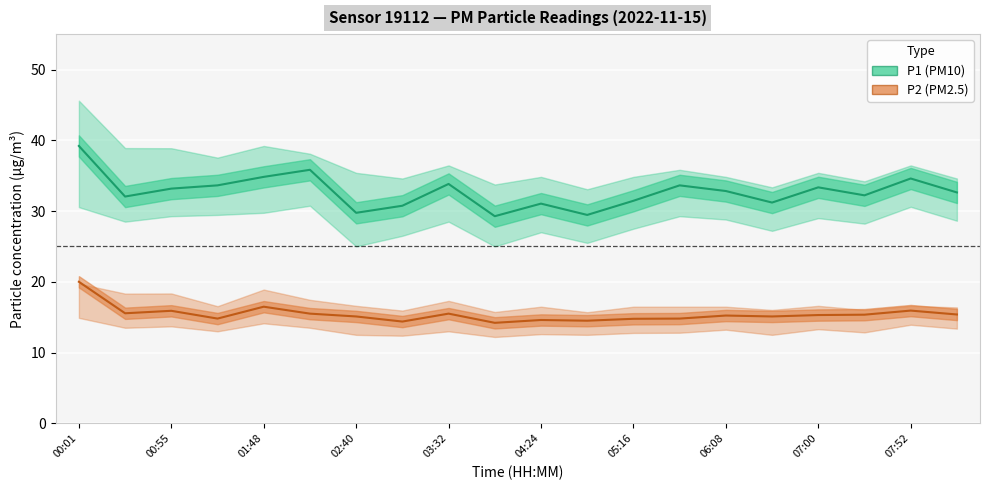

Is the value of P2 (PM2.5) at 01:48 greater than the value of P1 (PM10) at 05:16?

No